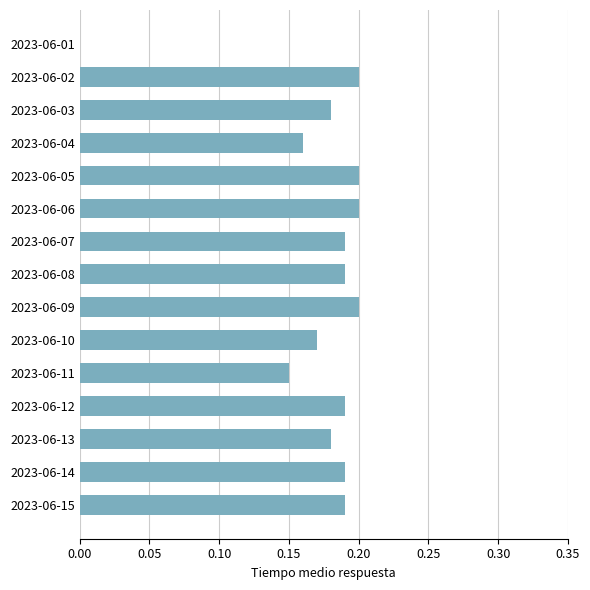

What is the sum of all values?

2.6